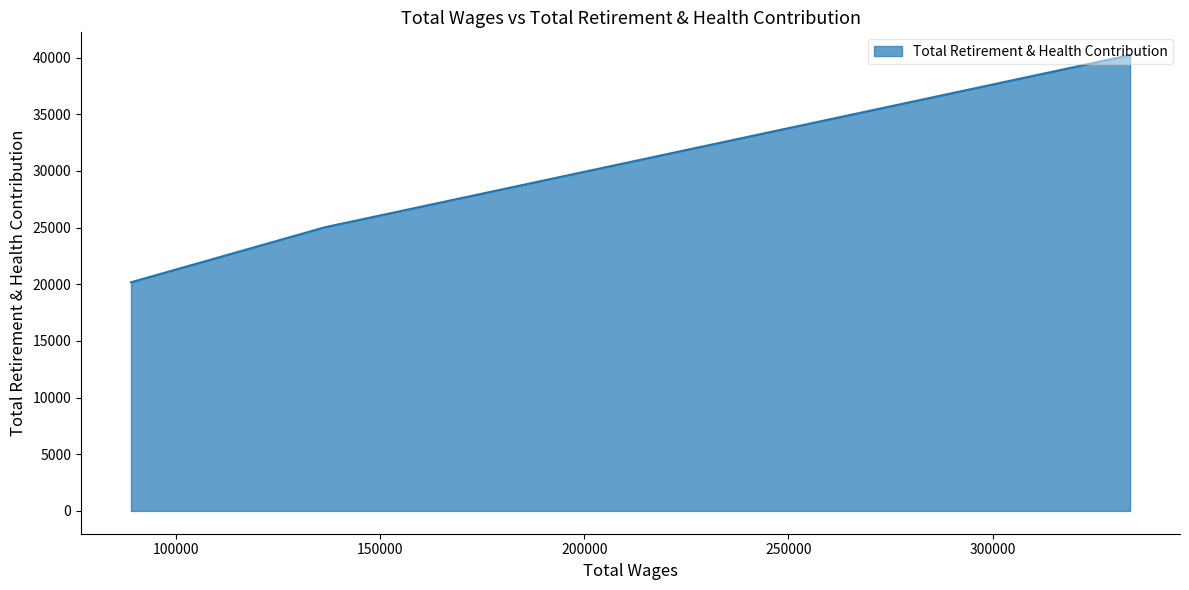

How many data points are above 25029?

1